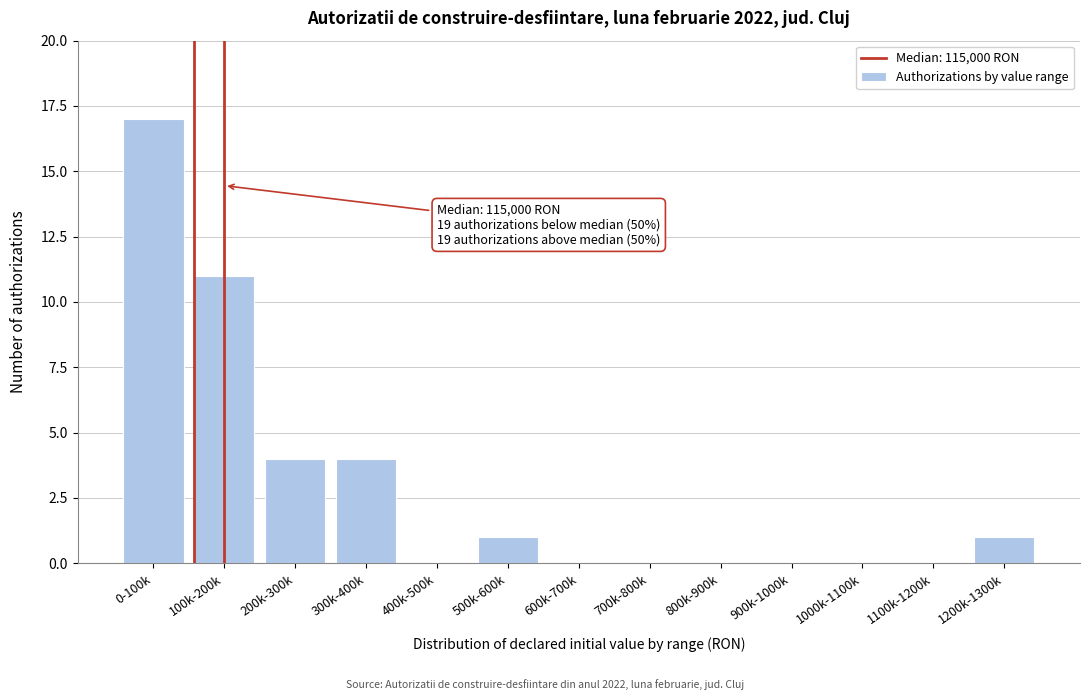

Reading left to right, transcribe all the data shown in this chart.

0-100k=17	100k-200k=11	200k-300k=4	300k-400k=4	400k-500k=0	500k-600k=1	600k-700k=0	700k-800k=0	800k-900k=0	900k-1000k=0	1000k-1100k=0	1100k-1200k=0	1200k-1300k=1